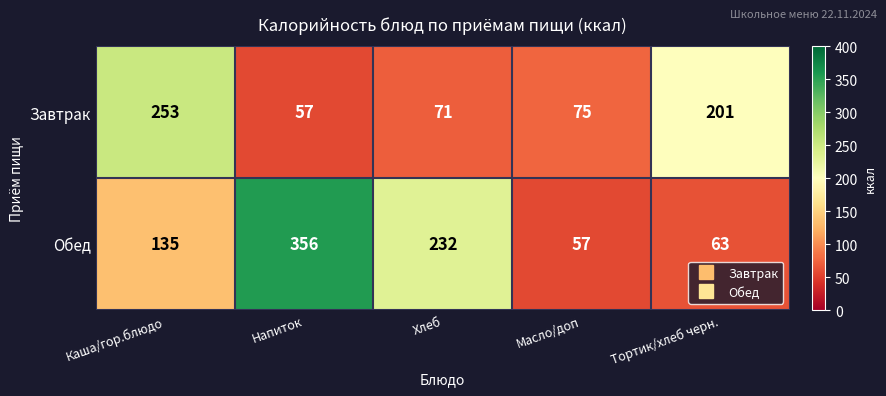

The Завтрак series shows 32 at Хлеб. True or false?

False